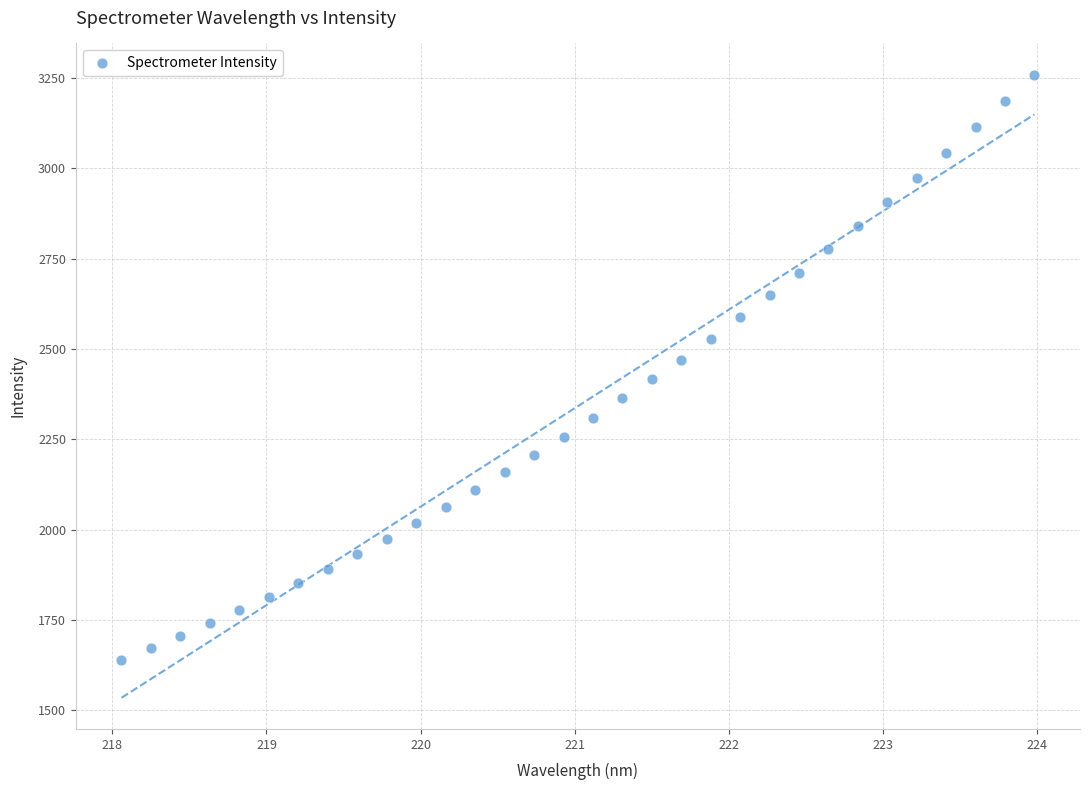

What is the range of X values (max minus min)?

5.9